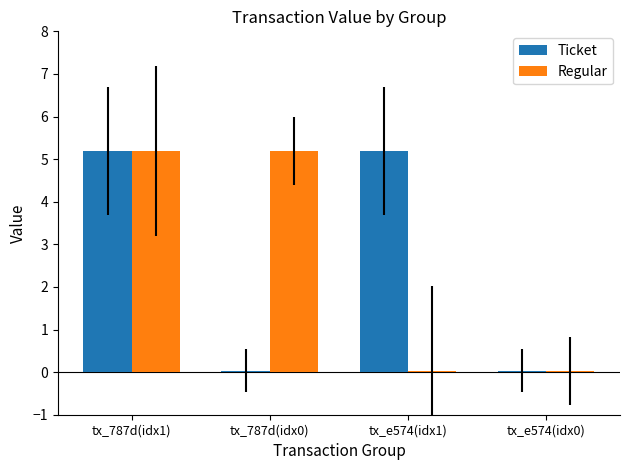

Rank the series at tx_e574(idx1) from lowest to highest value.

Regular, Ticket